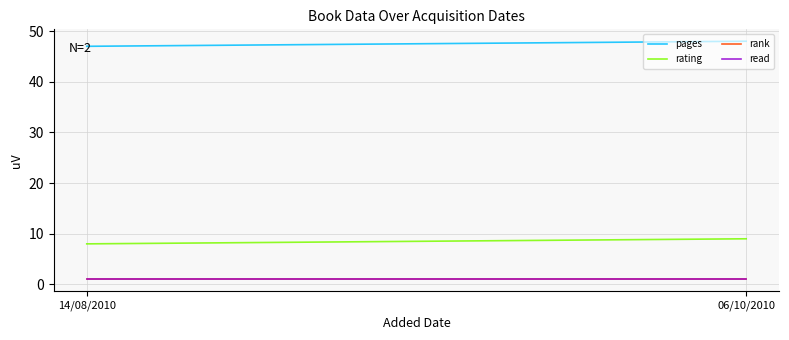

Rank the series by their maximum value, from highest to lowest.

pages, rating, rank, read